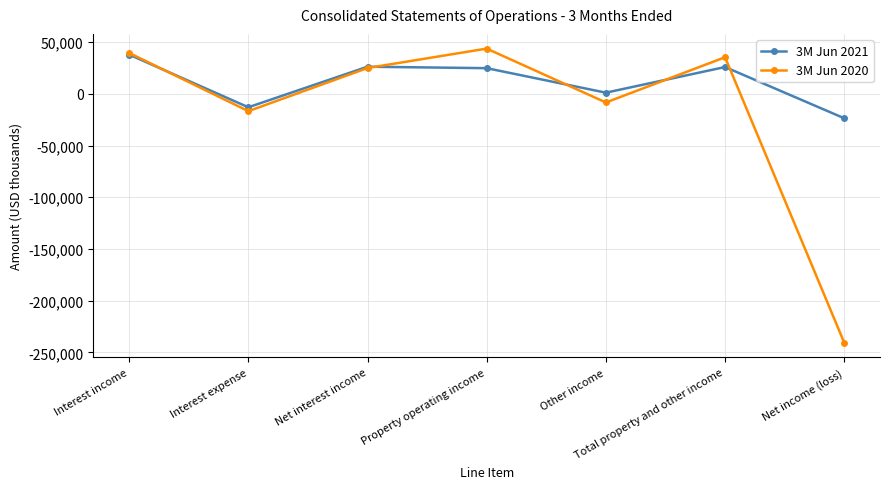

What is the difference between the 3M Jun 2021 values at Interest income and Net interest income?

11714